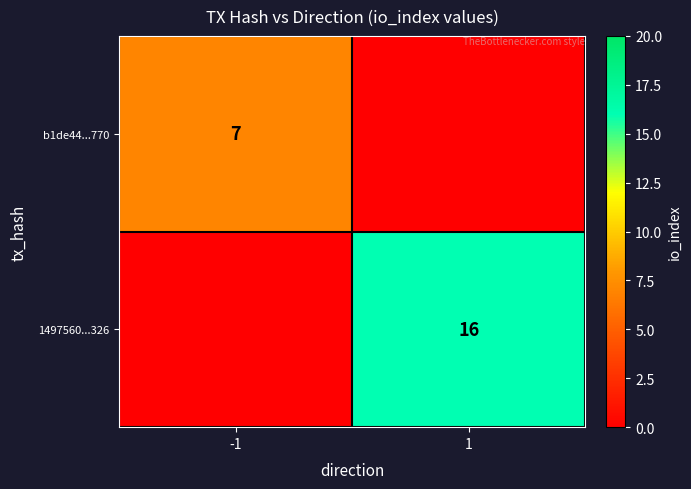

The 1497560...326 series shows 22 at 1. True or false?

False